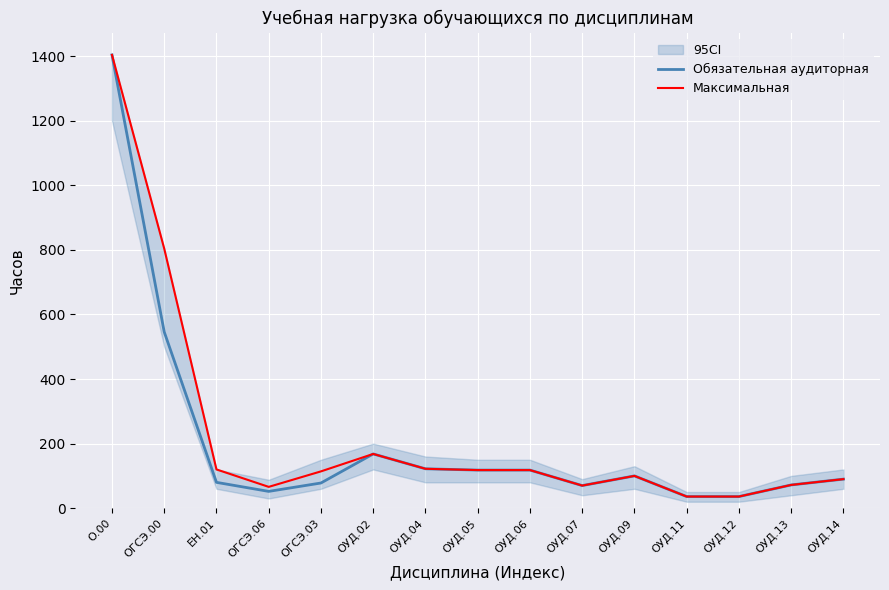

True or false: Обязательная аудиторная and Максимальная cross at least once.

False